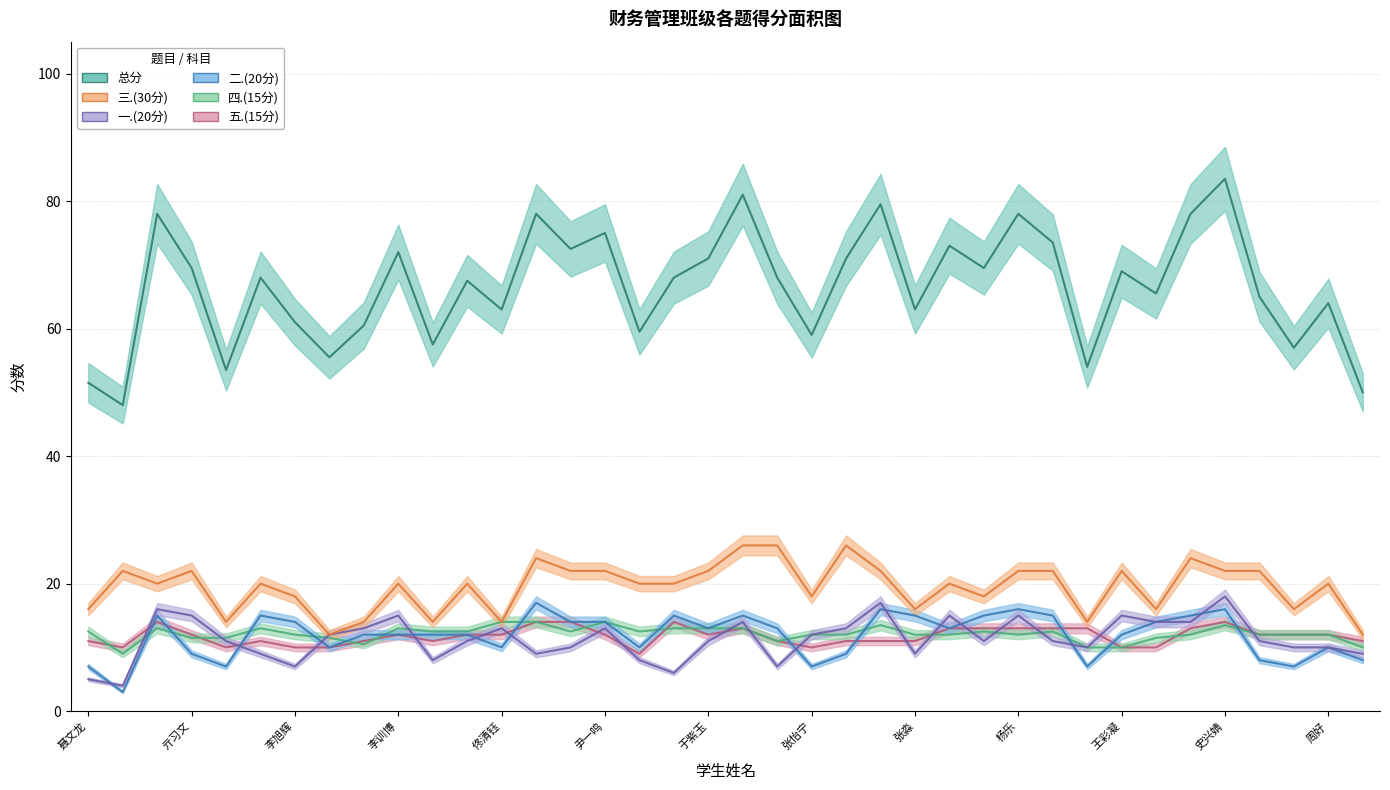

At 房敬业, list the series in order from smallest to largest.

四.(15分), 五.(15分), 二.(20分), 一.(20分), 三.(30分), 总分